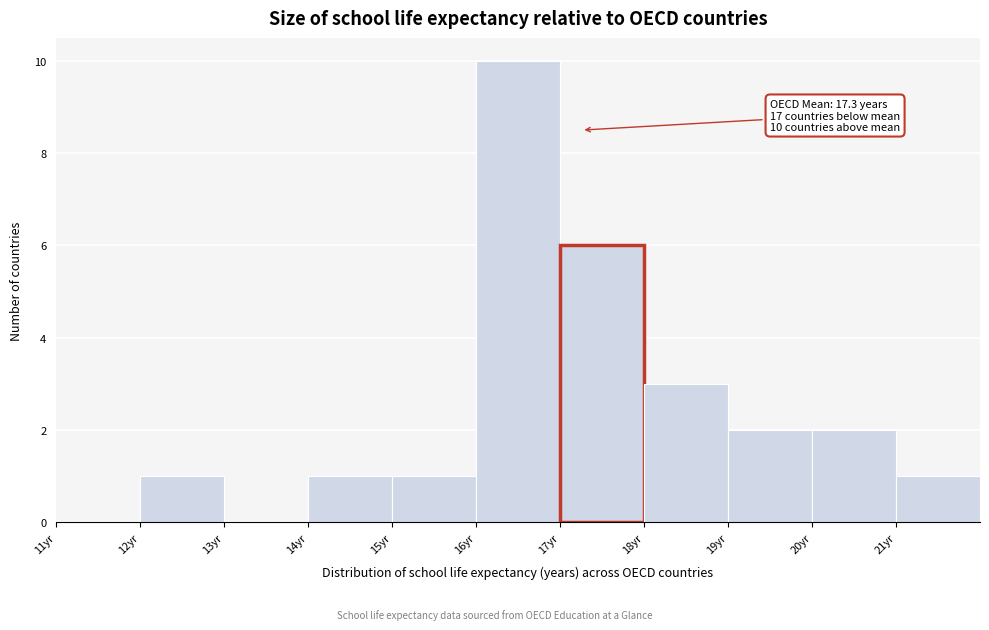

Which range on the x-axis has the tallest bar?

16 to 17